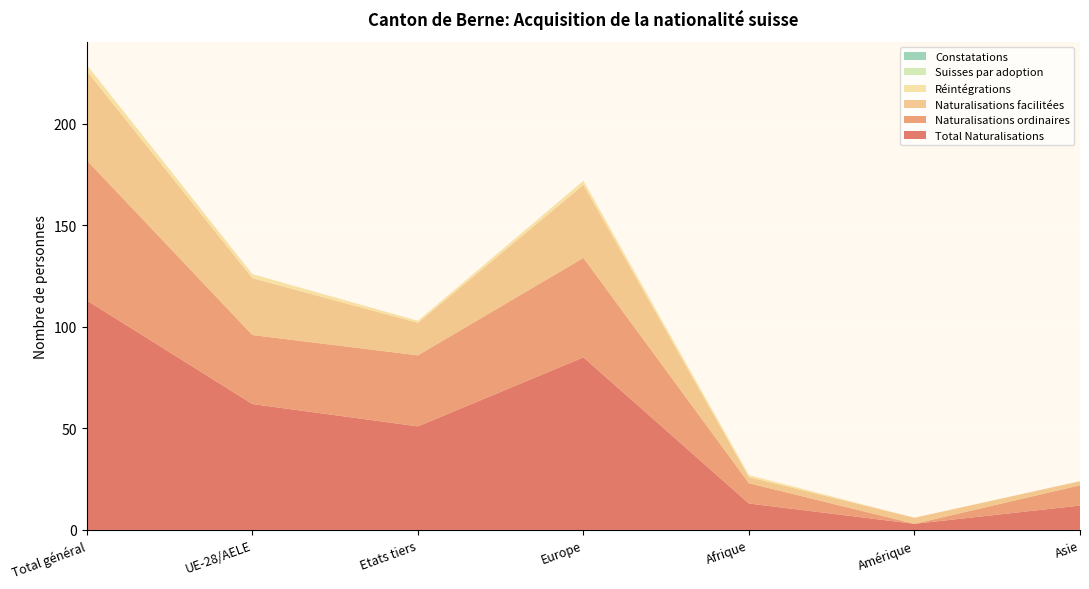

Reading left to right, list all the values displayed in this chart.

Total Naturalisations: 113	62	51	85	13	3	12
Naturalisations ordinaires: 69	34	35	49	10	0	10
Naturalisations facilitées: 44	28	16	36	3	3	2
Réintégrations: 3	2	1	2	1	0	0
Suisses par adoption: 0	0	0	0	0	0	0
Constatations: 0	0	0	0	0	0	0